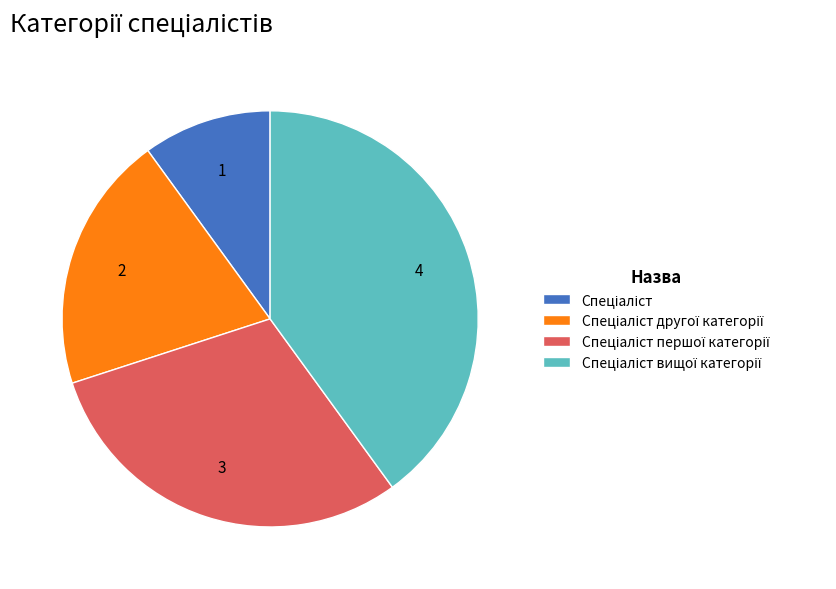

Does any single category account for the majority?

No